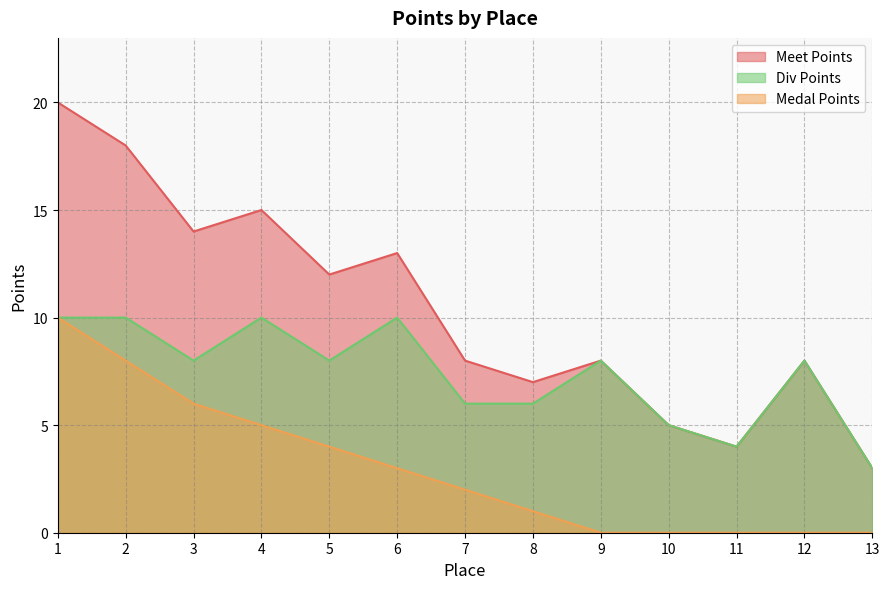

What value does the Div Points series have at 9?

8